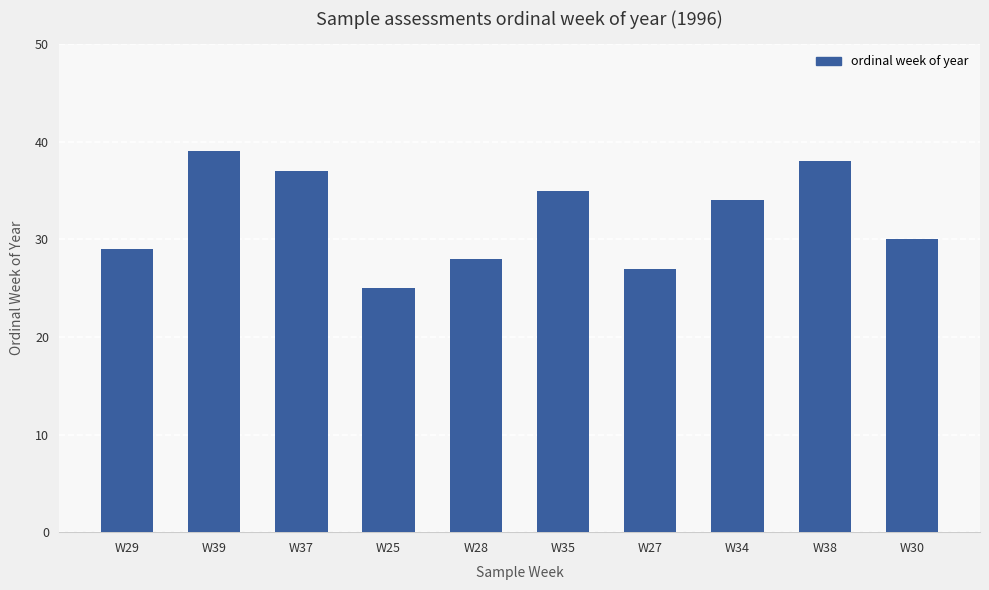

What position from the right is W35?

5